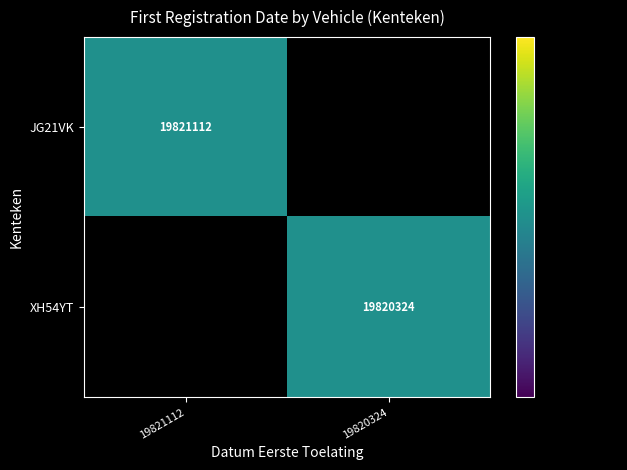

Is the value of JG21VK at 19821112 greater than the value of XH54YT at 19820324?

Yes